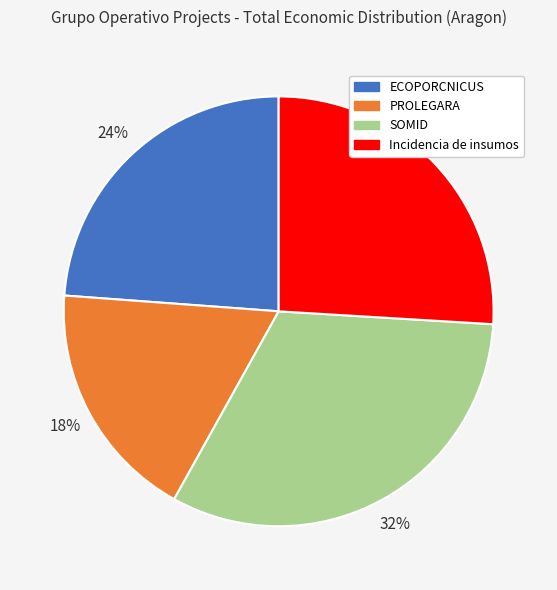

Approximately how many times larger is the value at Incidencia de insumos compared to PROLEGARA?

1.4